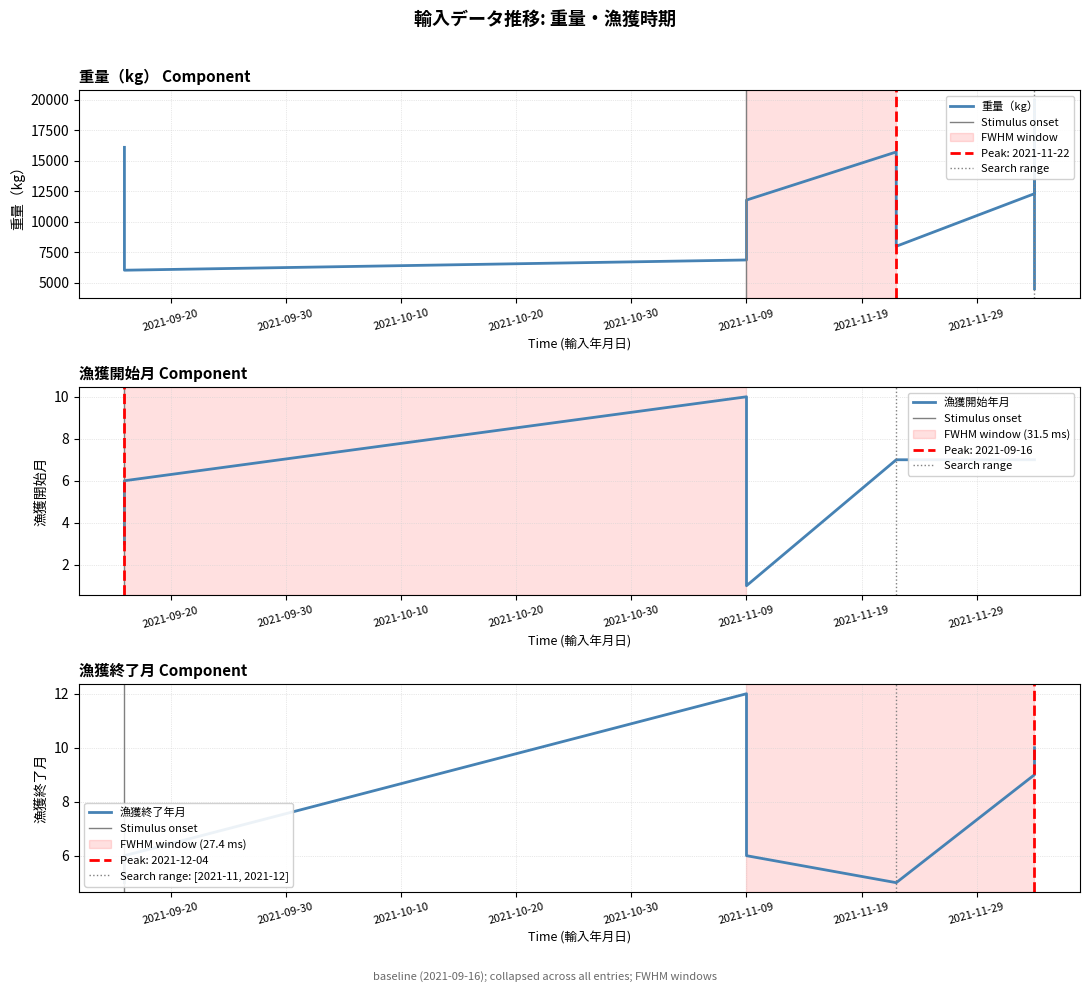

Is this an area chart (filled region under the line)?

No